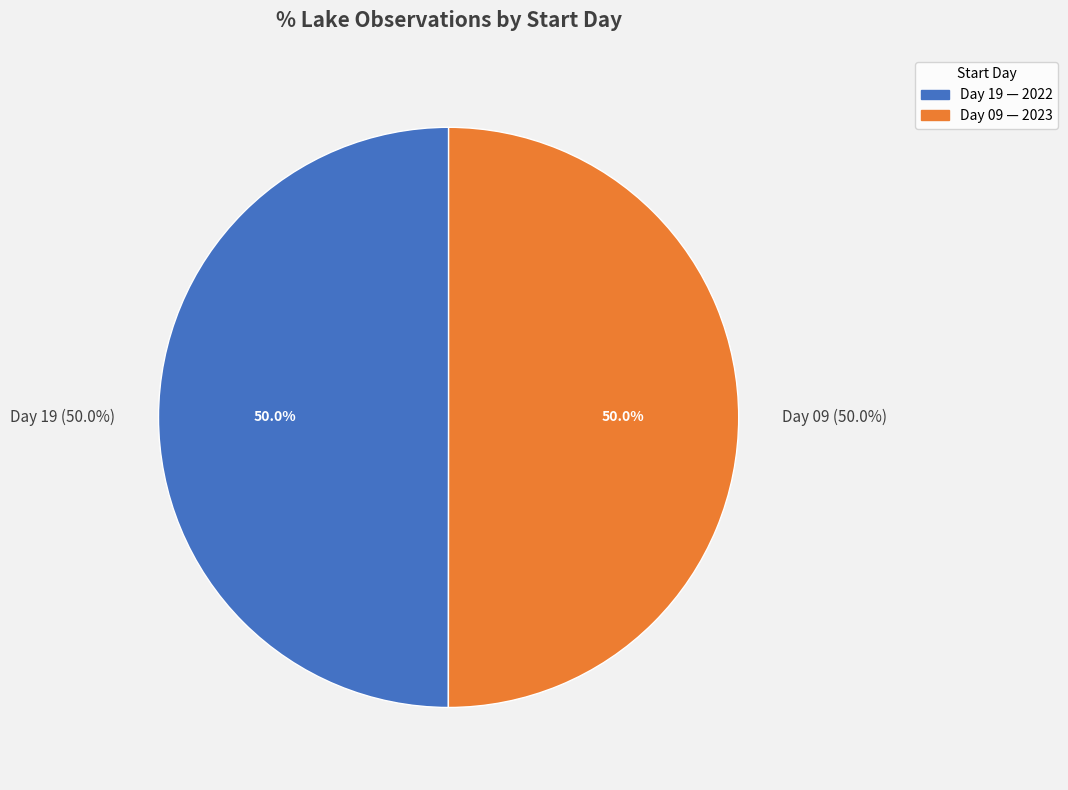

The 09 slice represents 50% of the pie. True or false?

True